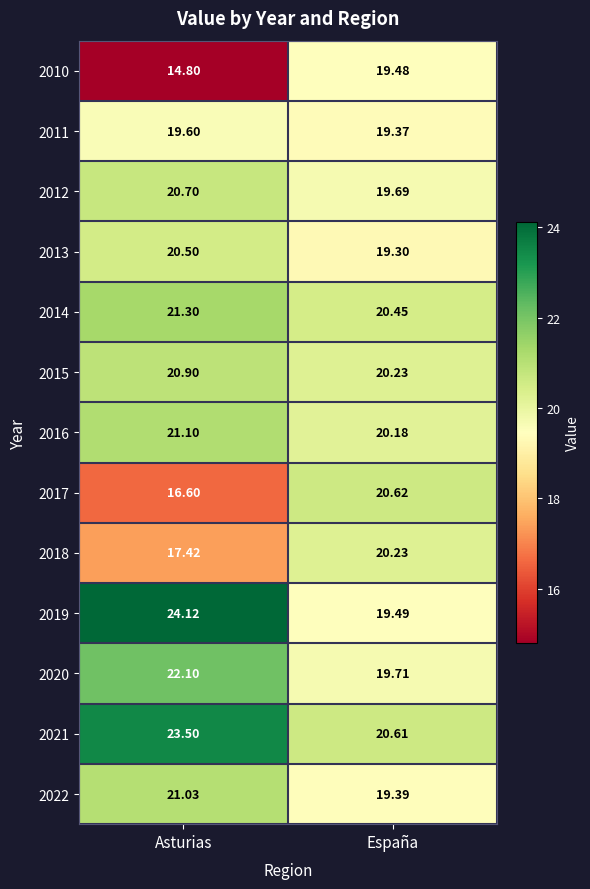

Is the value of 2019 at Asturias greater than the value of 2022 at Asturias?

Yes